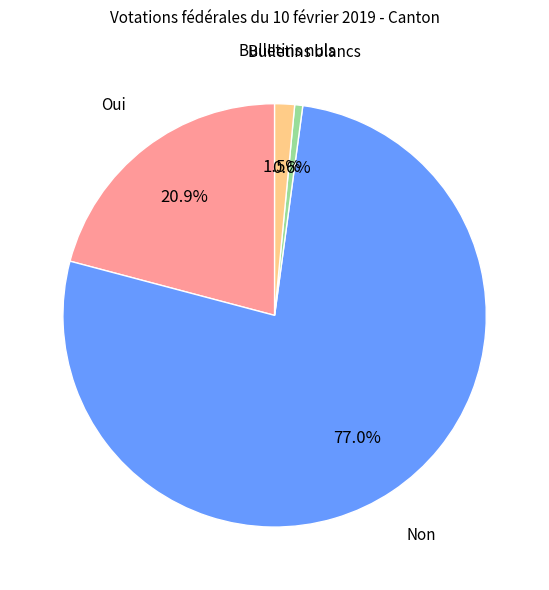

Is there a majority slice in this chart?

Yes